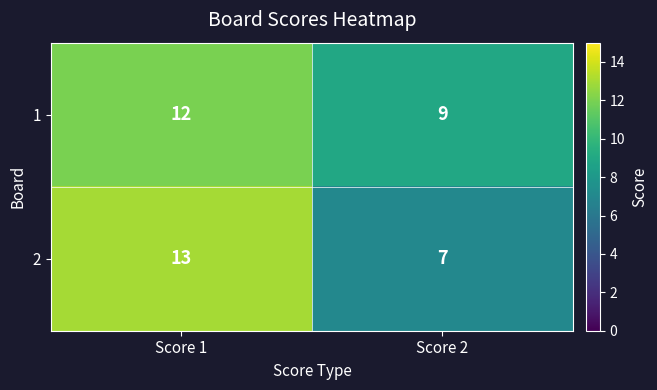

Is it true that 2 equals 22 at Score 1?

False